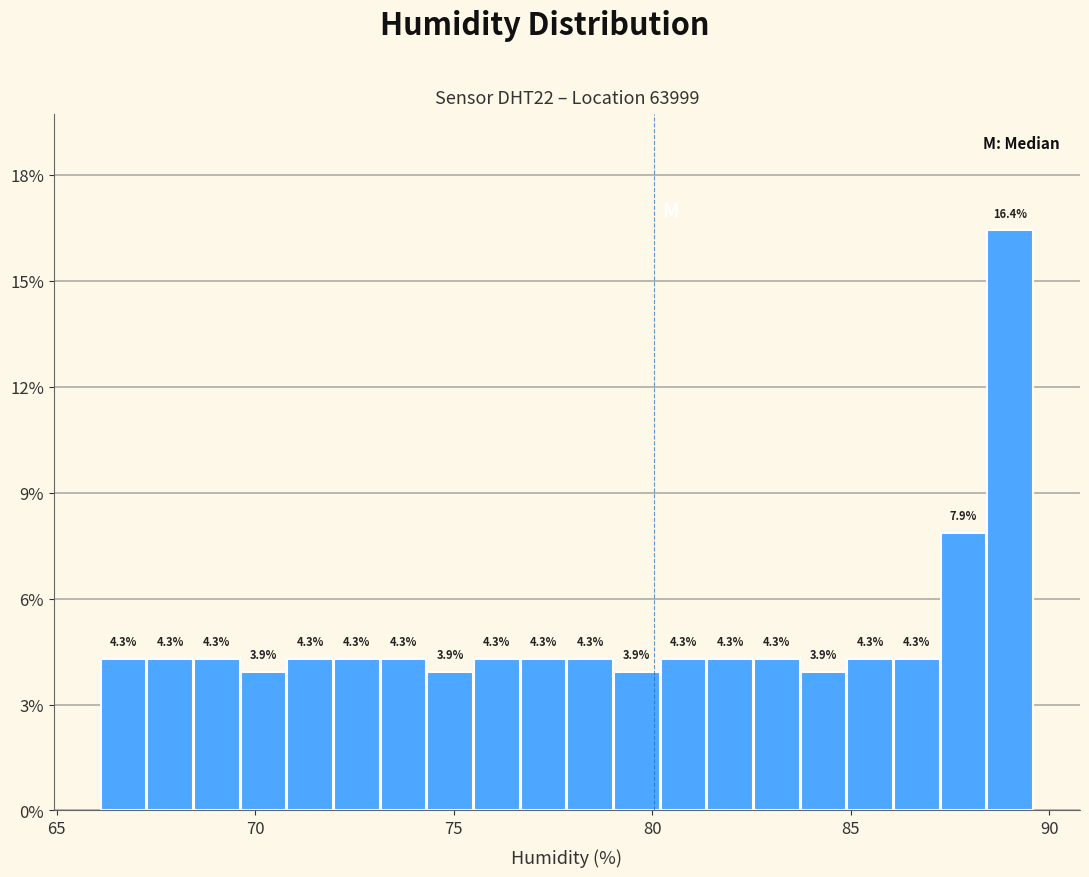

Around what value on the x-axis is the tallest bar? Give the approximate position of its centre, as read against the axis.

89.0